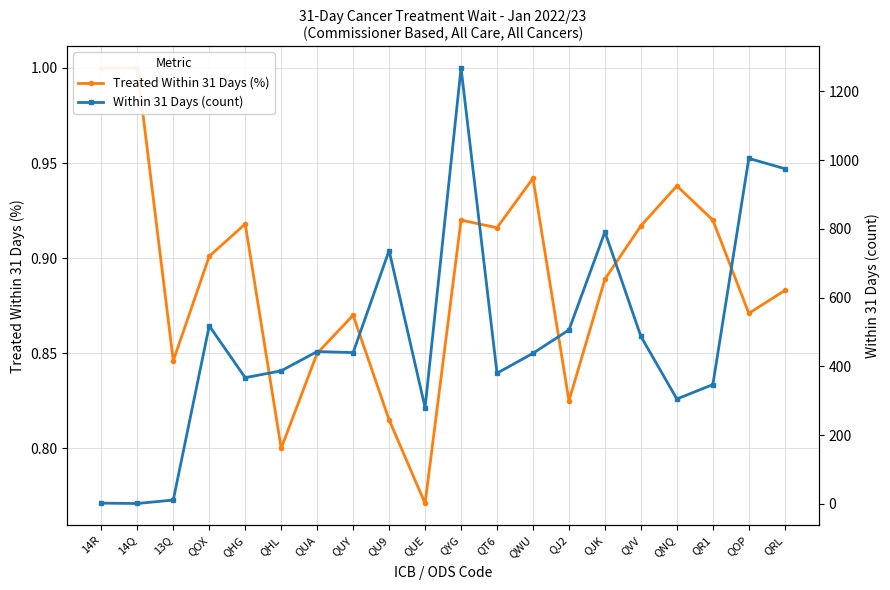

Which category has the highest value in the Treated Within 31 Days (%) series?

14R